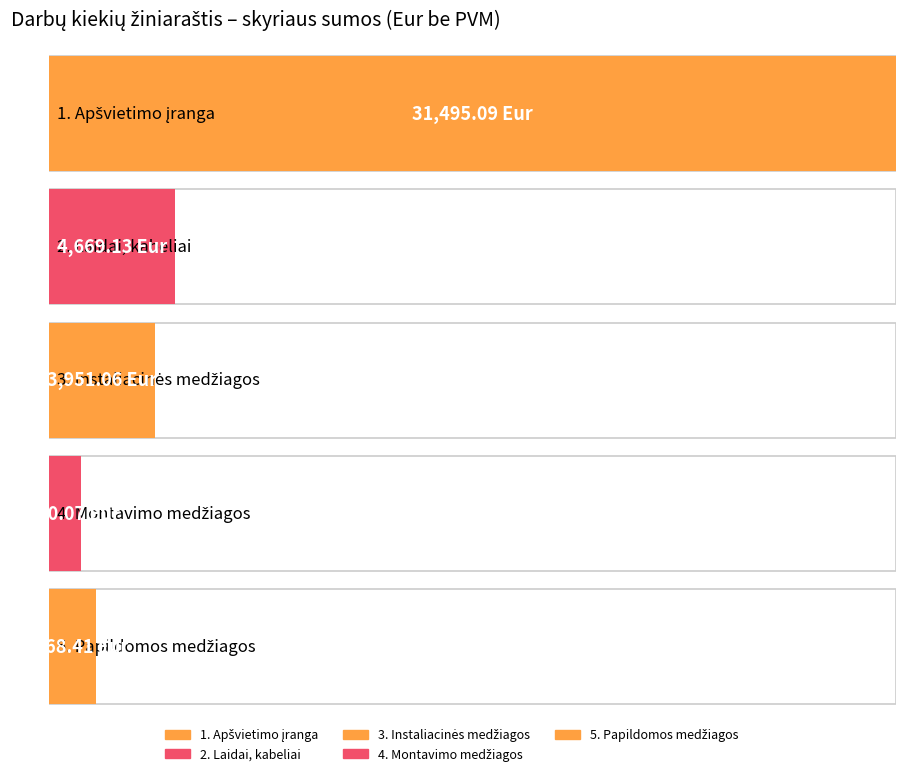

At which category is the sum across all series the highest?

1. Apšvietimo įranga